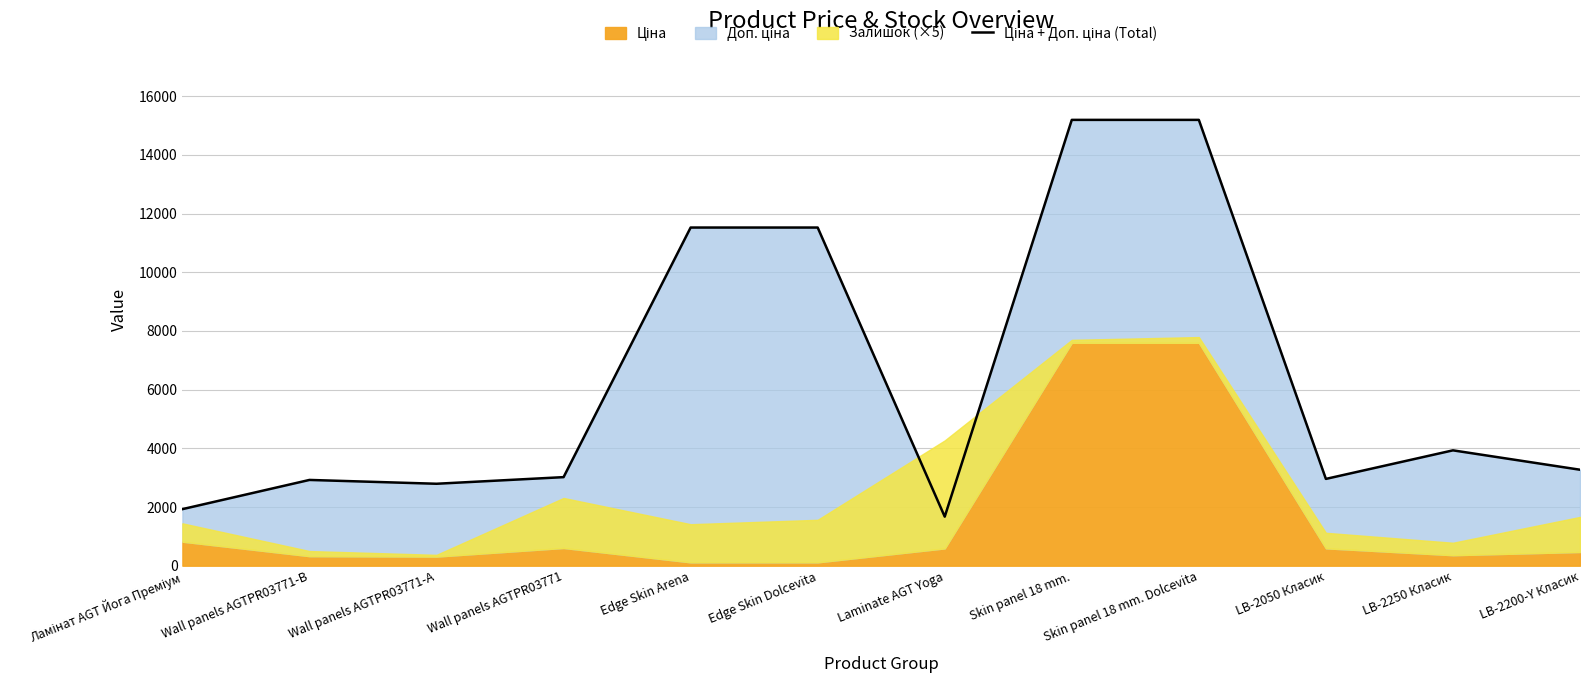

Where is the first local maximum?

Wall panels AGTPR03771-B